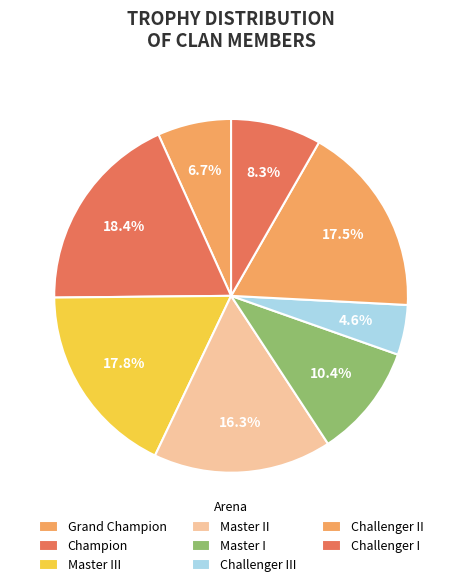

How many slices are in this pie chart?

8